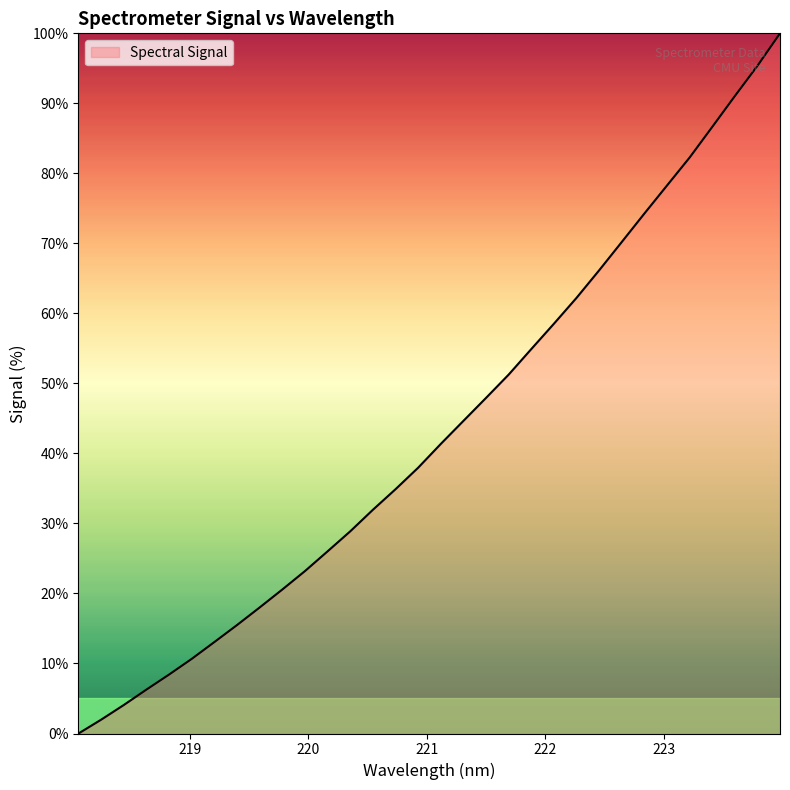

What is the greatest value displayed?

100.0